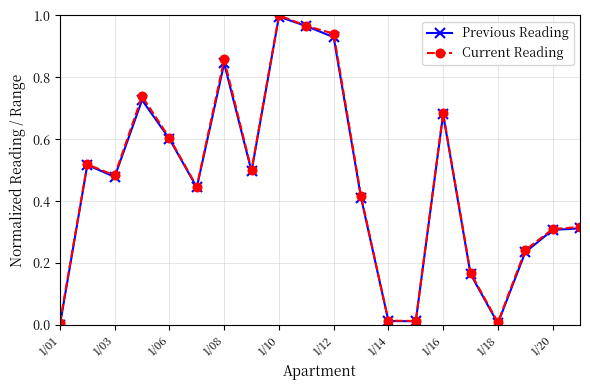

What is the value of the Current Reading point at the 5th from the left?

0.6